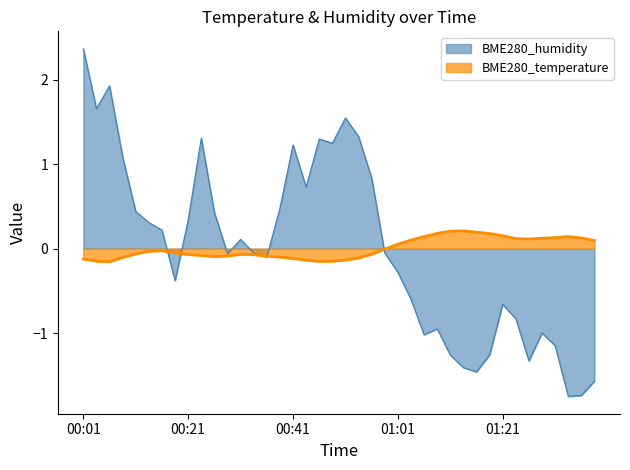

True or false: the data has more than 1 interior local peaks.

True